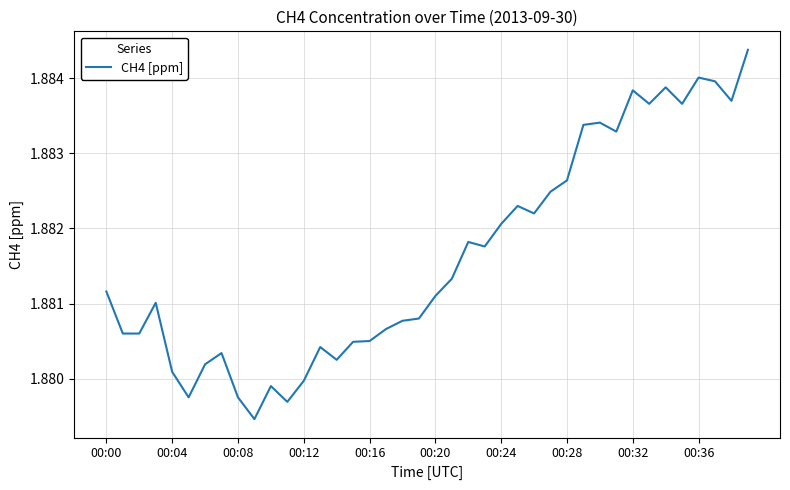

True or false: the data shows 0.4 at 00:00.

False